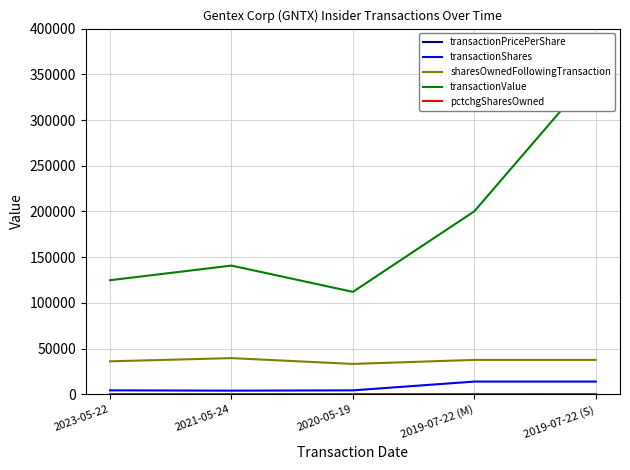

What is the difference between the second highest and minimum values in the pctchgSharesOwned series?

18.0